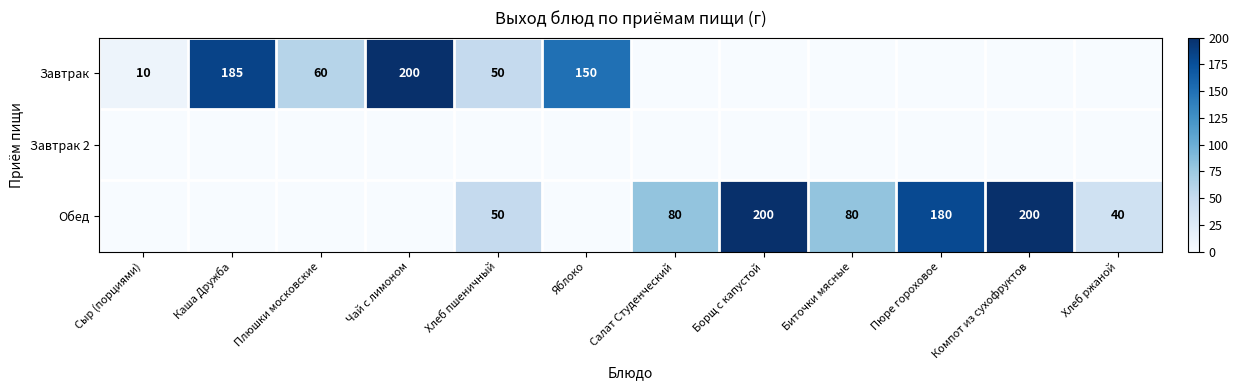

At how many categories does at least one series exceed 83?

6